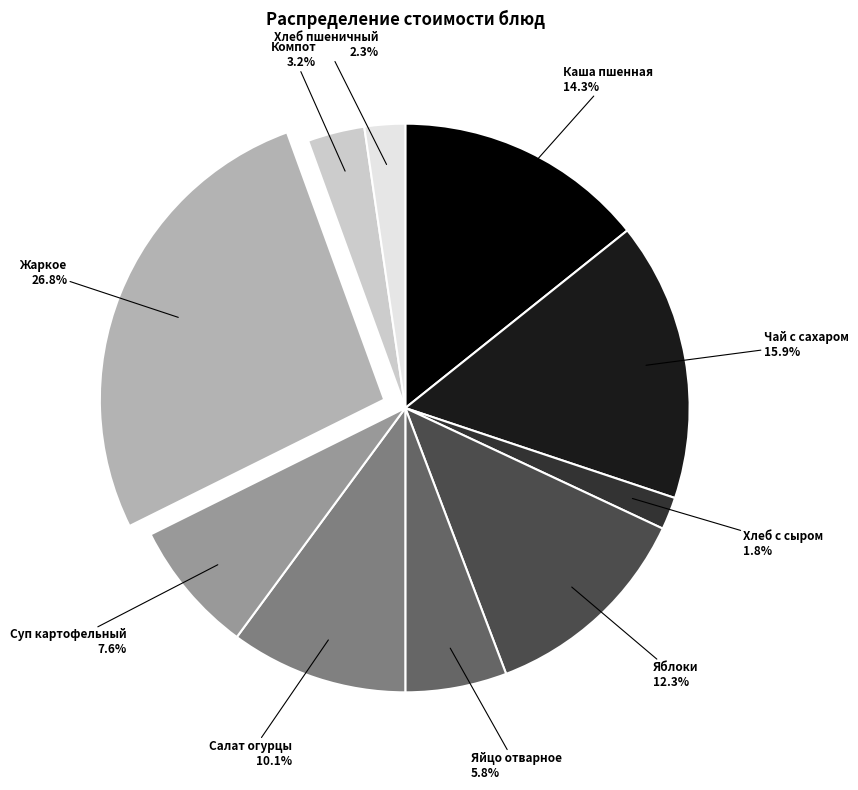

To the nearest percent, what is the difference between the largest and smallest slice percentages?

25%